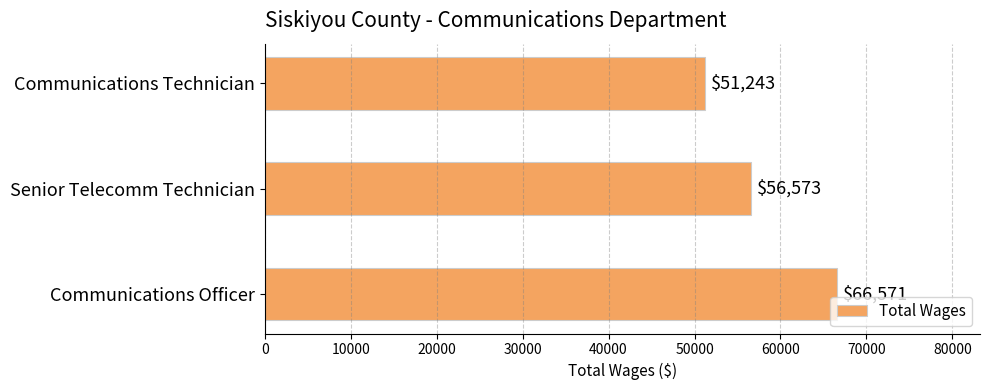

List the labels in order of value, smallest first.

Communications Technician, Senior Telecomm Technician, Communications Officer